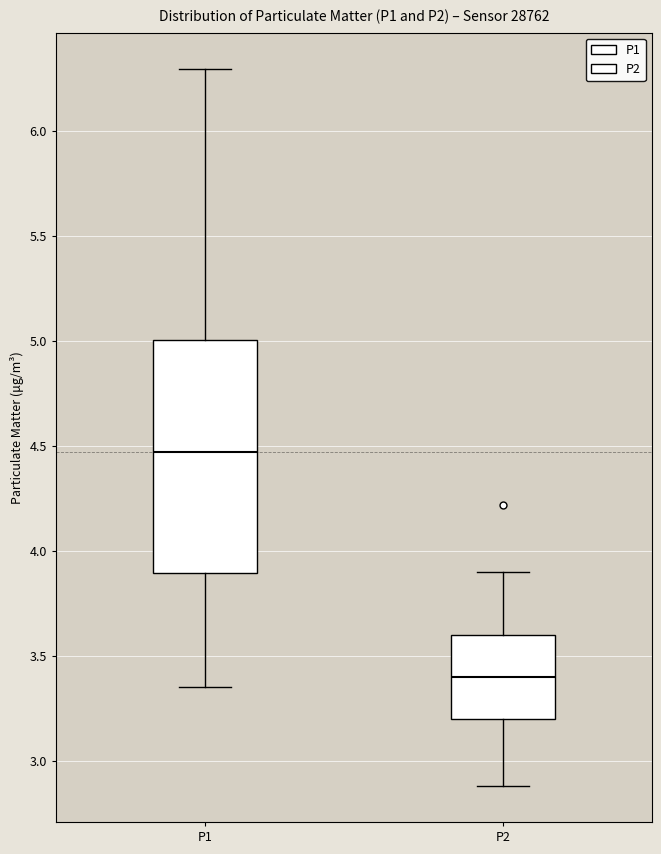

Where does the median line of the box for P2 sit on the y-axis? The values are not printed on the chart, so give them approximately, as read against the axis.

3.40